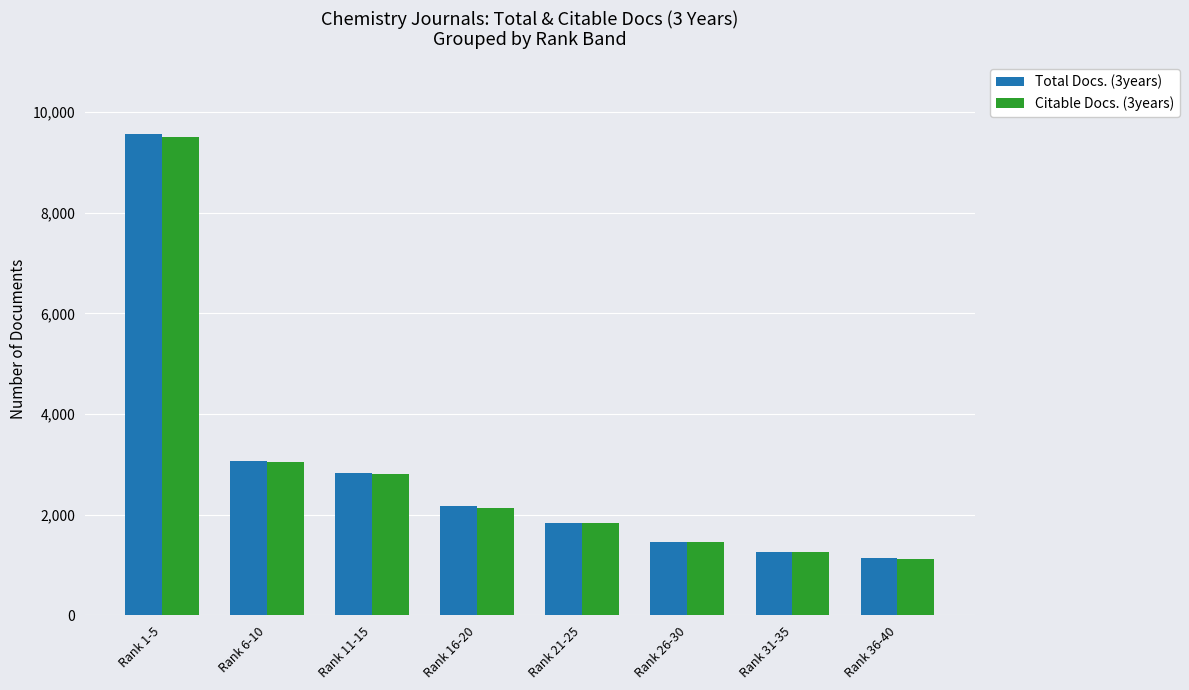

The Citable Docs. (3years) series shows 1131 at Rank 36-40. True or false?

True